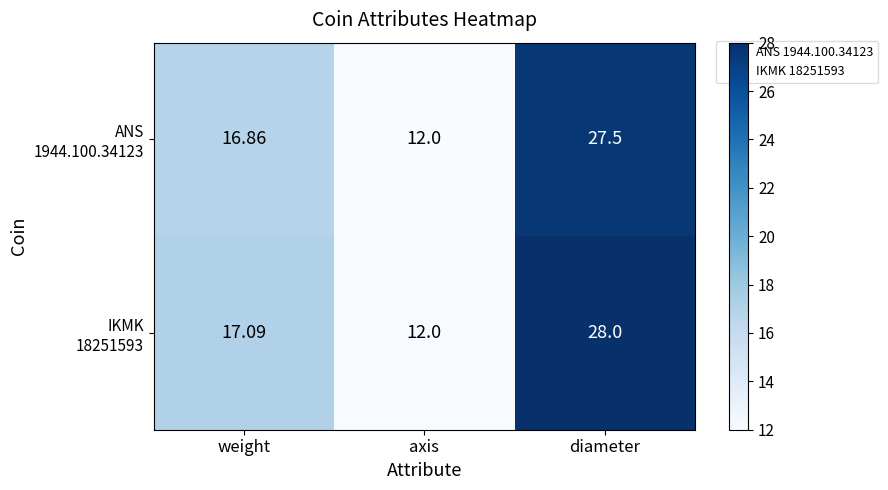

Count the number of categories in the chart.

3